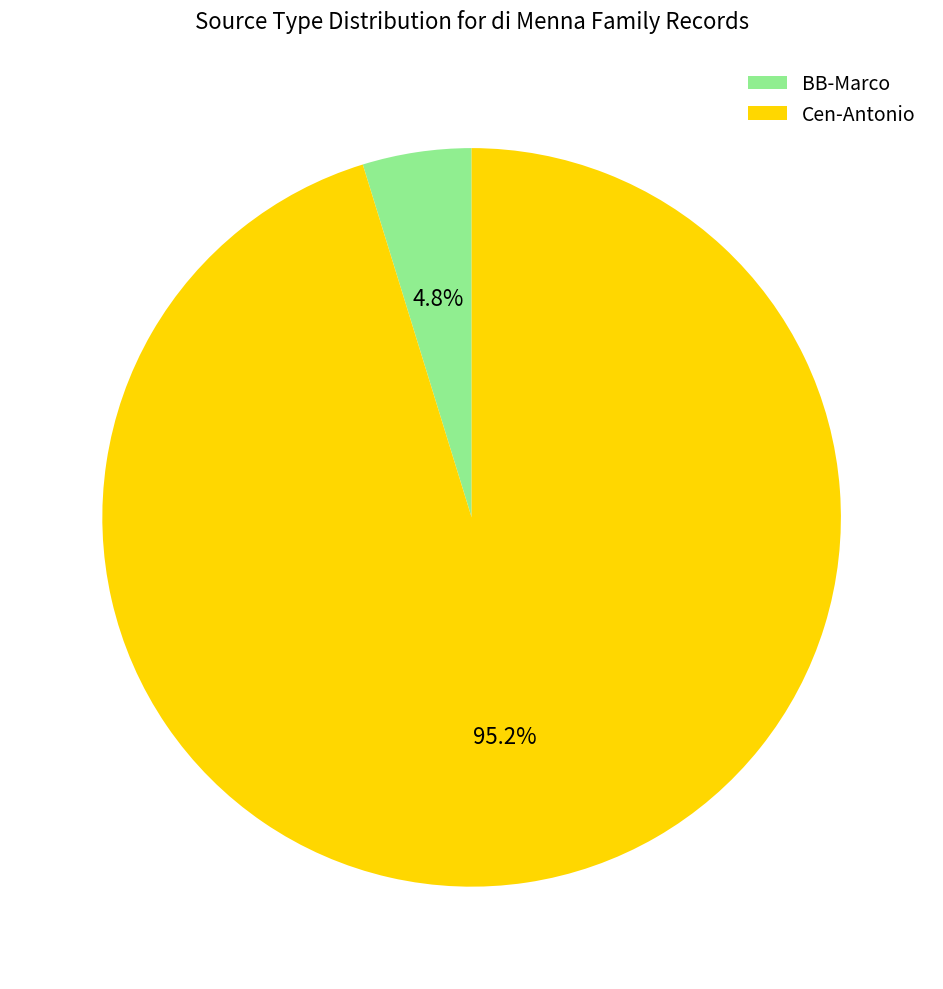

Is there any slice that represents more than half of the pie?

Yes